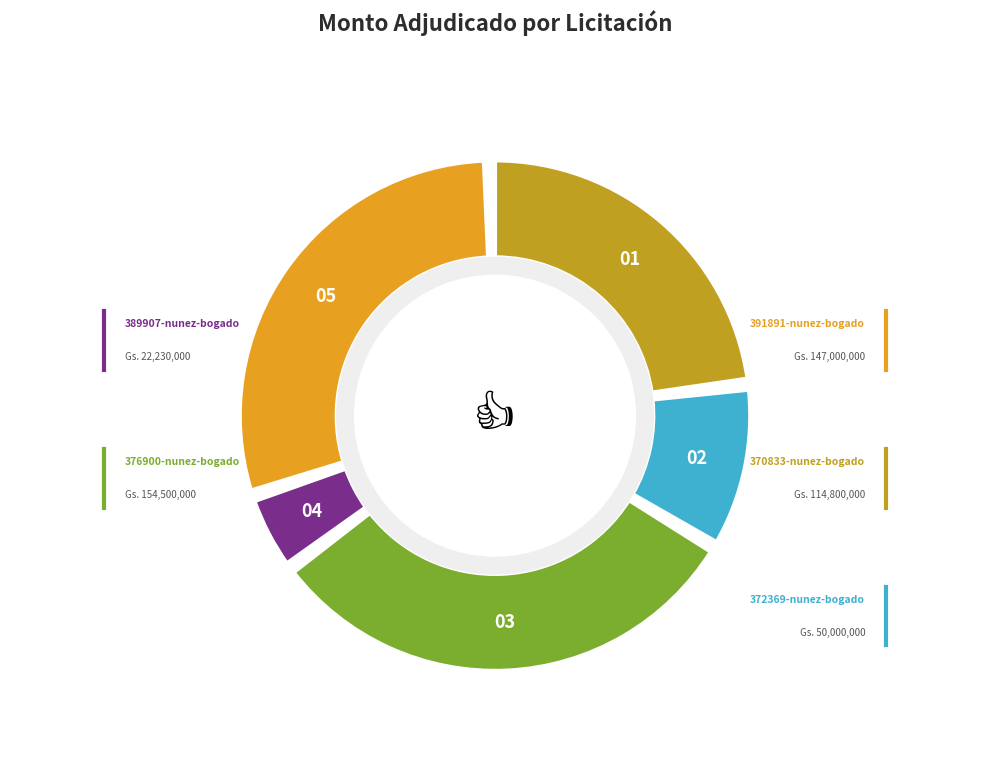

Which slice is the largest?

376900-francisco-antonio-nunez-bogado-1